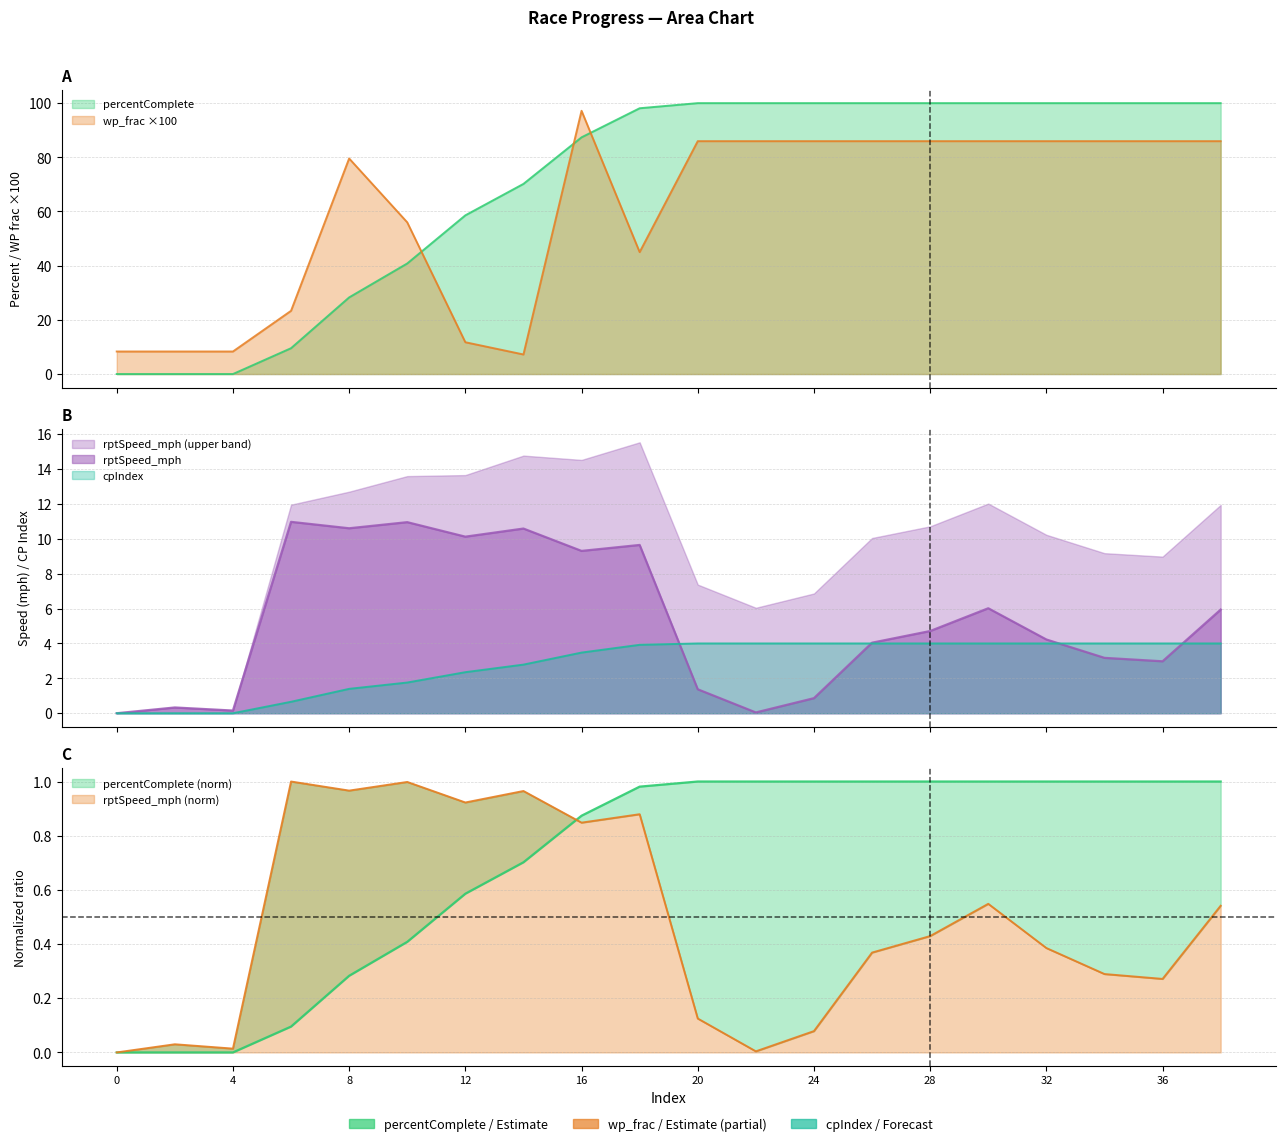

What is the difference between the rptSpeed_mph values at 12 and 24?

9.3